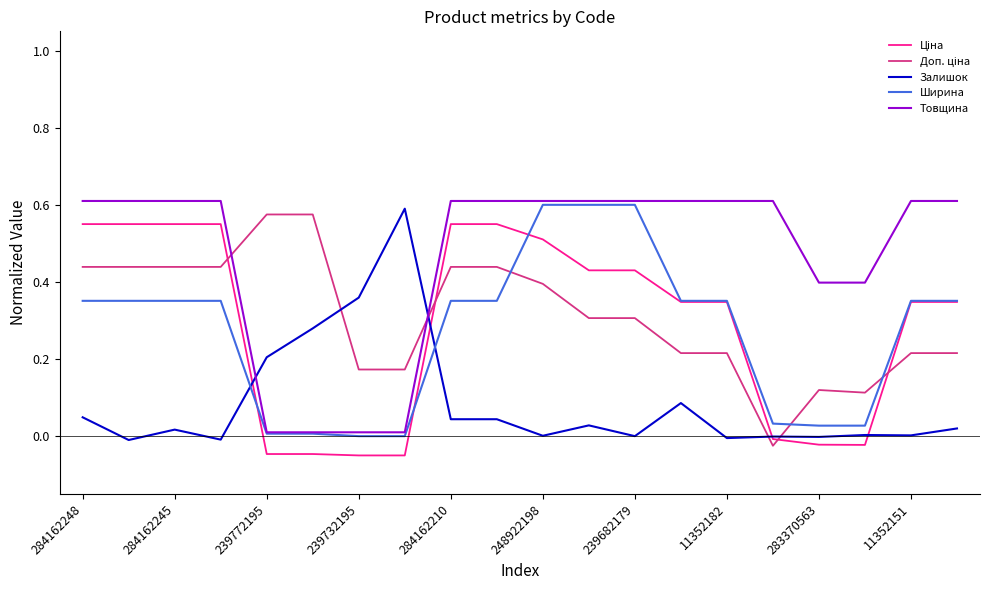

True or false: Товщина and Залишок intersect in this chart.

True